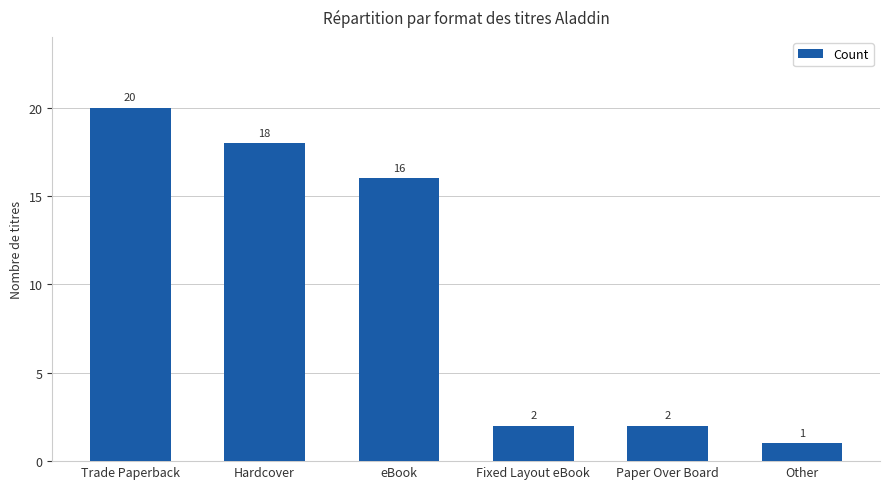

What position from the right is eBook?

4